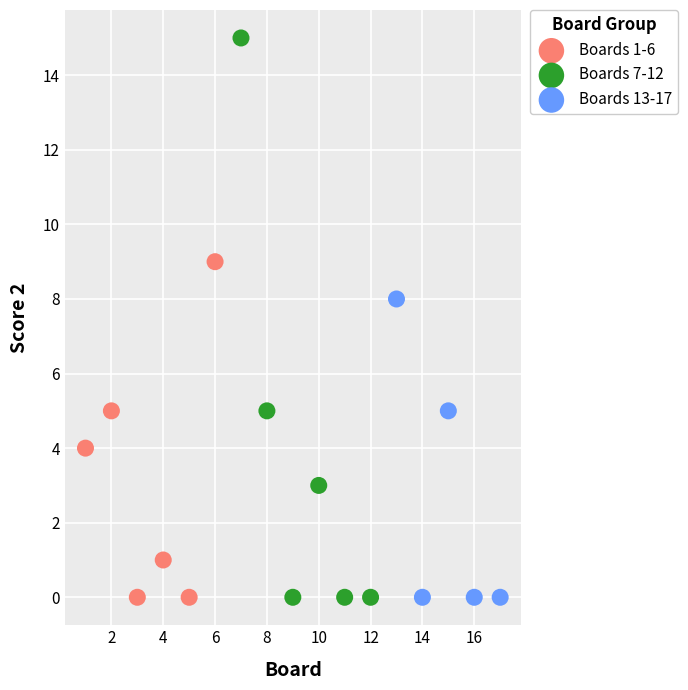

Which series has the widest spread of Y values?

Boards 7-12